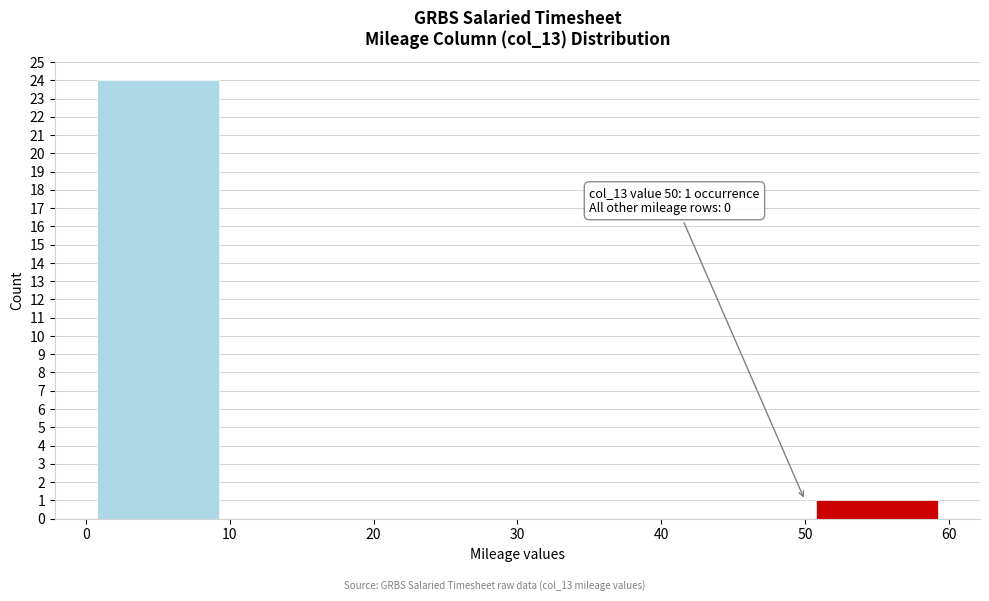

Over which range of the x-axis is the bar tallest?

0 to 10